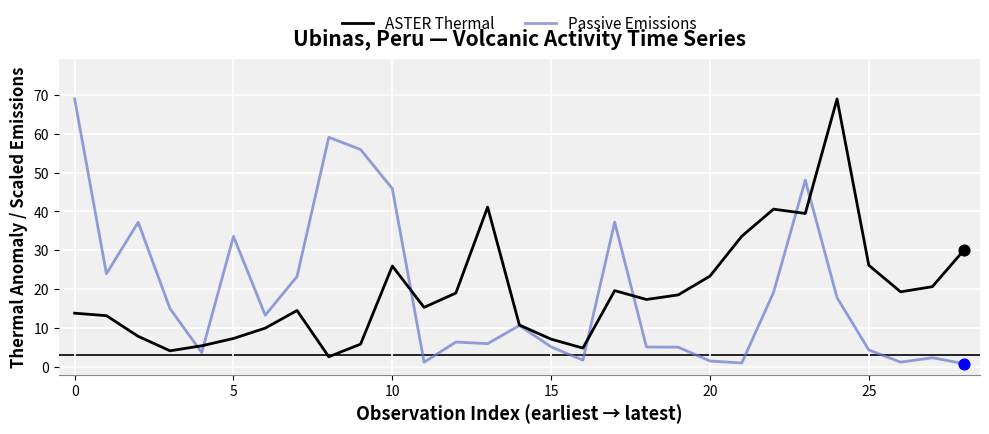

What is the maximum value for Passive Emissions?

68.9